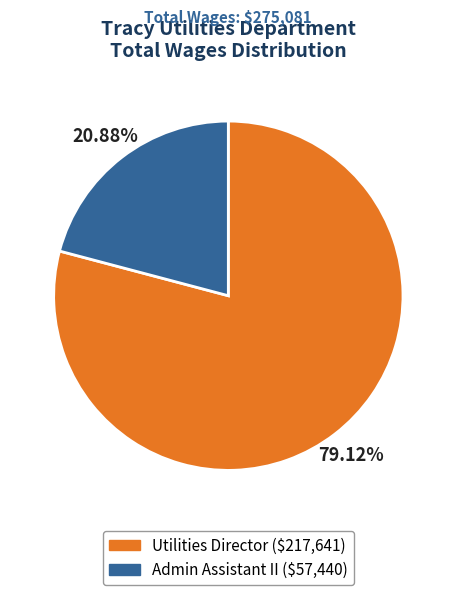

To the nearest percent, what is the difference between the largest and smallest slice percentages?

58%